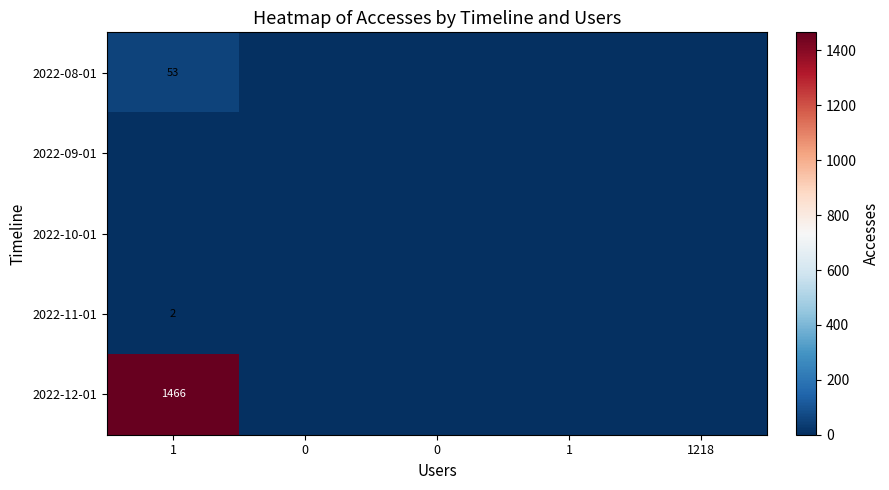

What is the maximum value shown in the chart?

1466